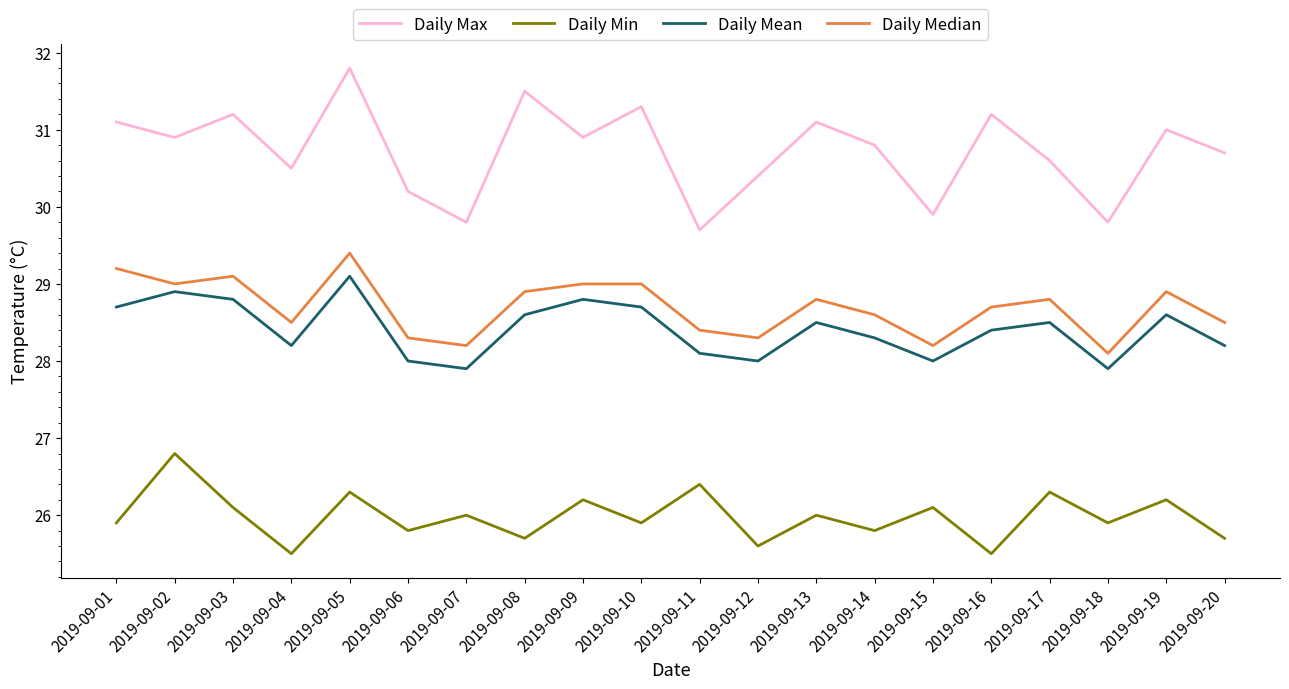

What are all the series names shown in the legend?

Daily Max, Daily Min, Daily Mean, Daily Median